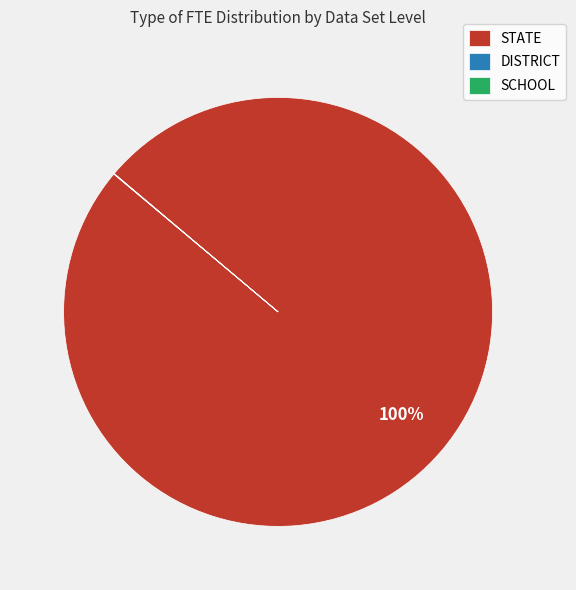

To the nearest percent, what is the average slice percentage?

33%